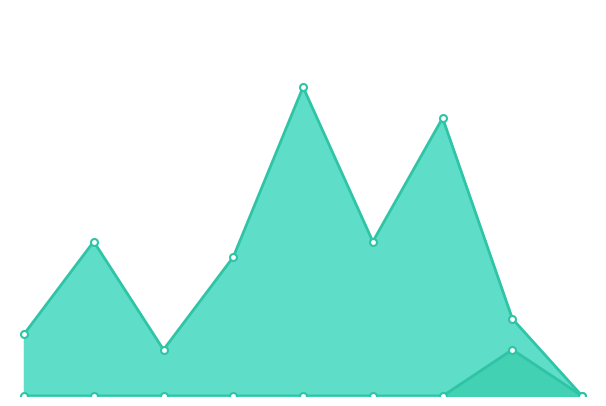

How many values in the Australia series are below 9?

4